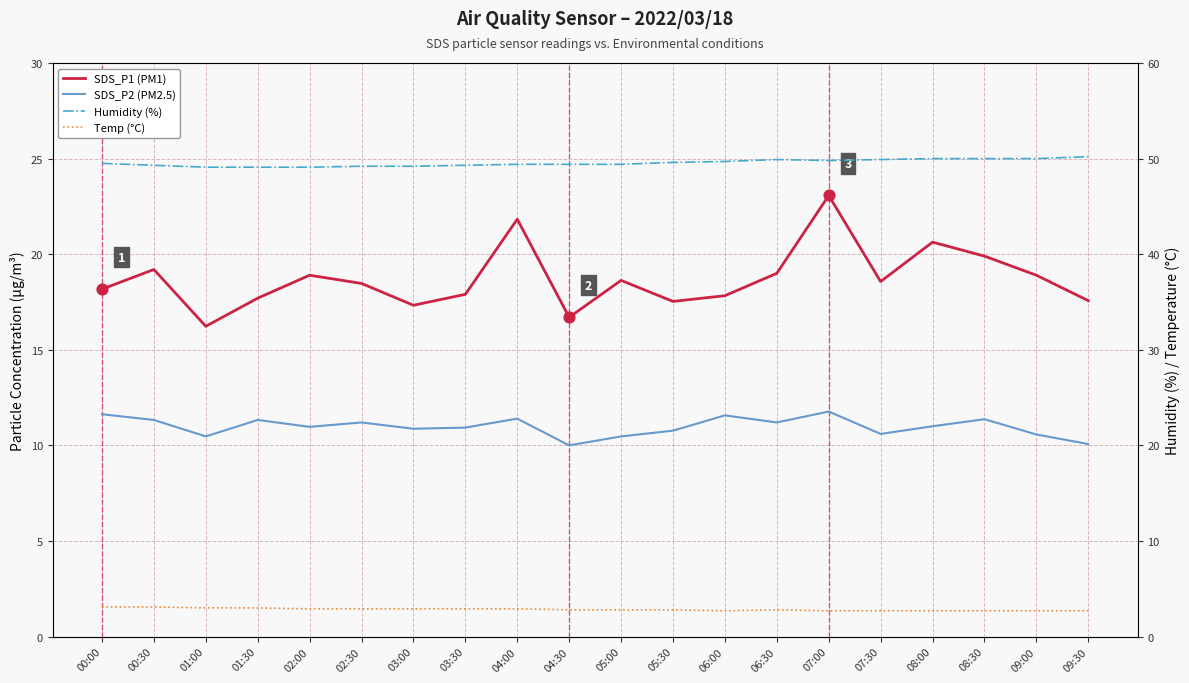

Which series has the largest total across all categories?

Humidity (%)